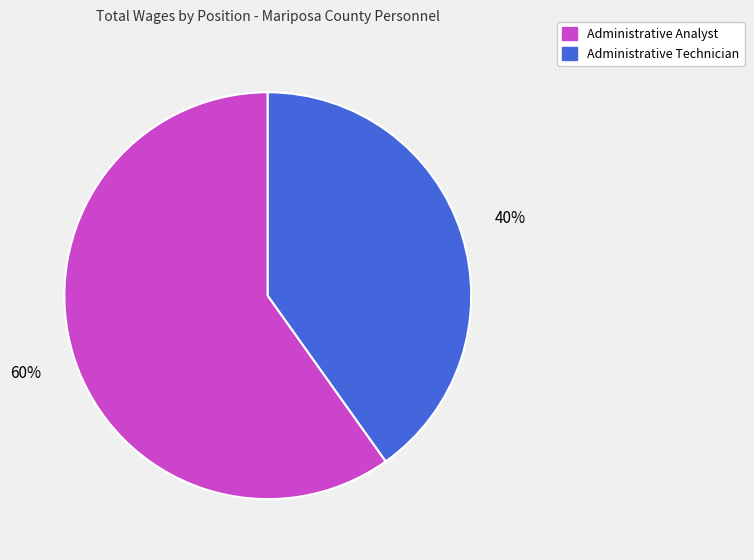

Is there any slice that represents more than half of the pie?

Yes